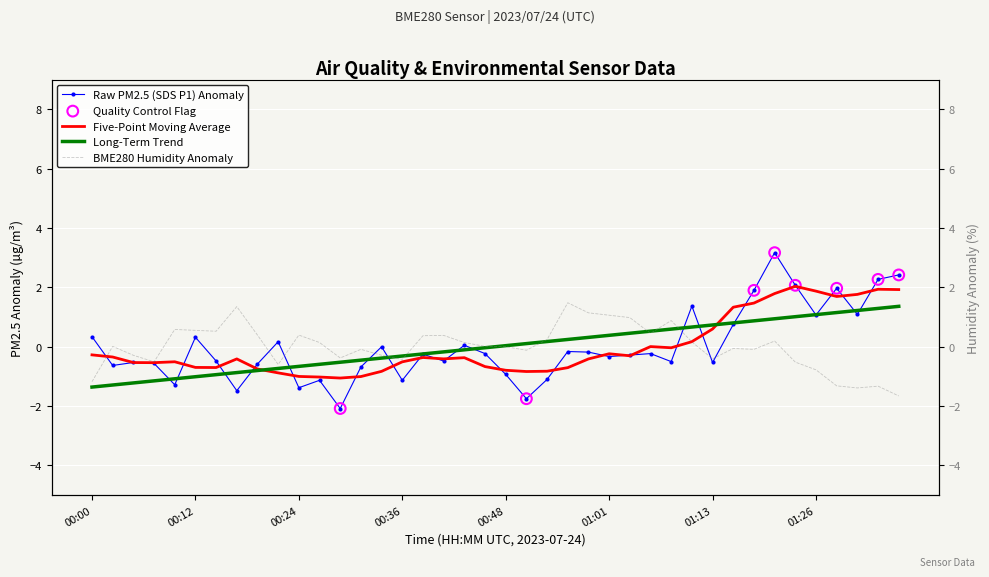

At which category is the sum across all series the highest?

01:20